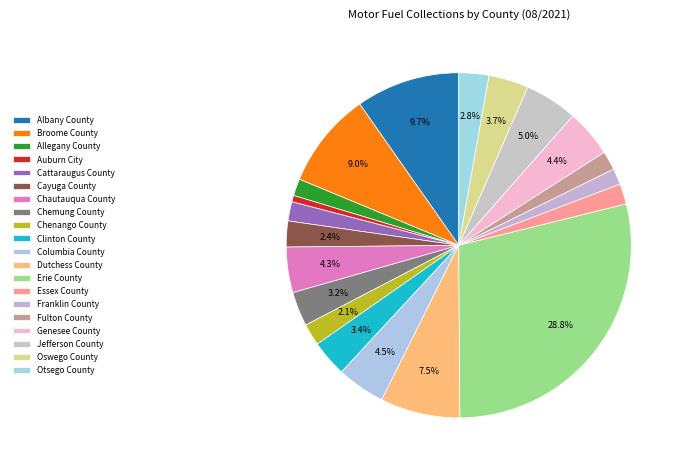

What percentage is NOT represented by Chautauqua County?

95.7%